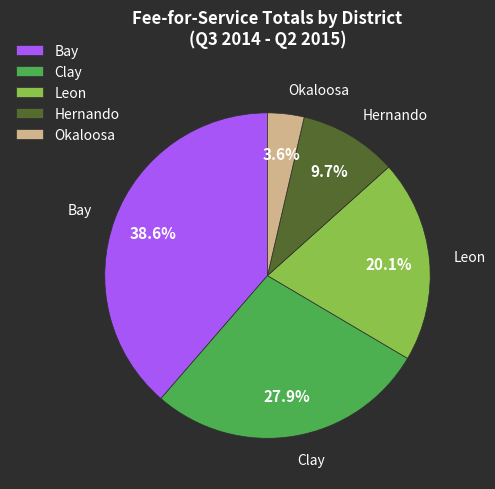

What is the smallest slice in the pie chart?

Okaloosa